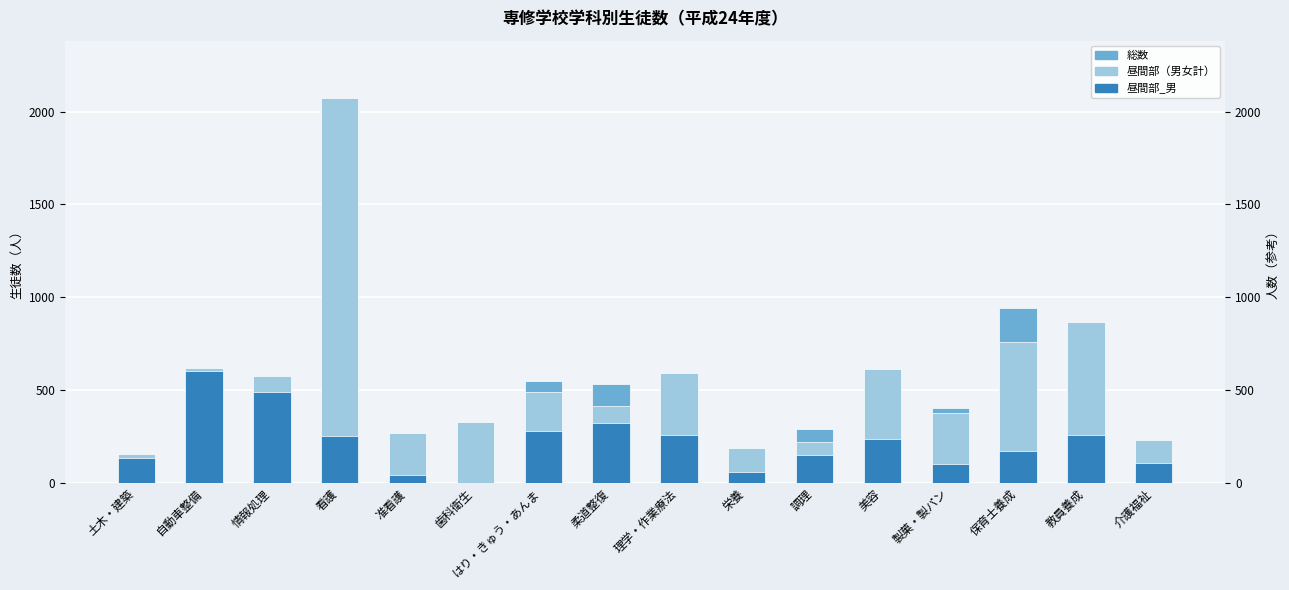

How many bars are there in each group?

3